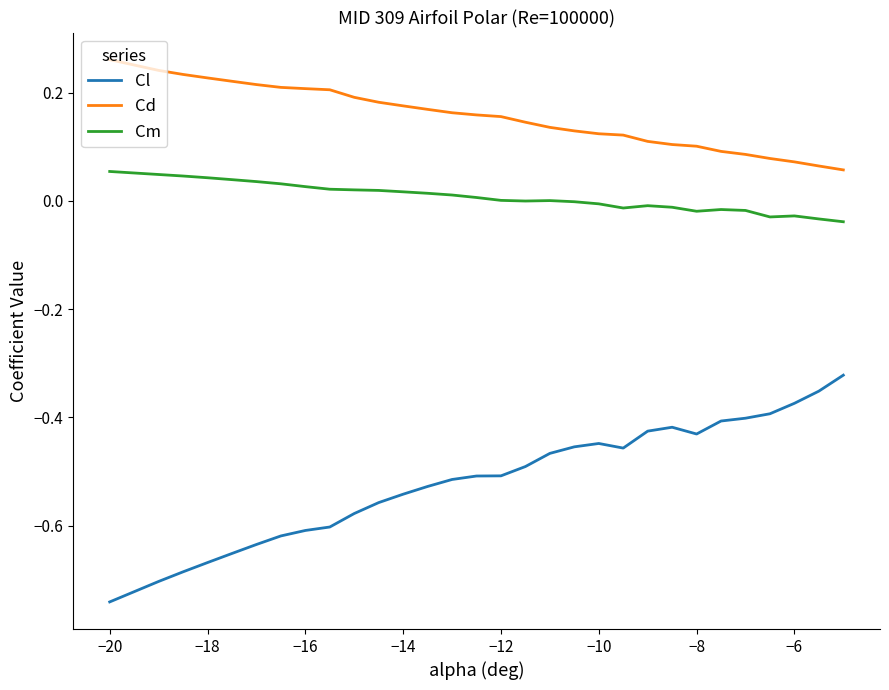

What is the difference between the maximum and minimum values in the Cl series?

0.4